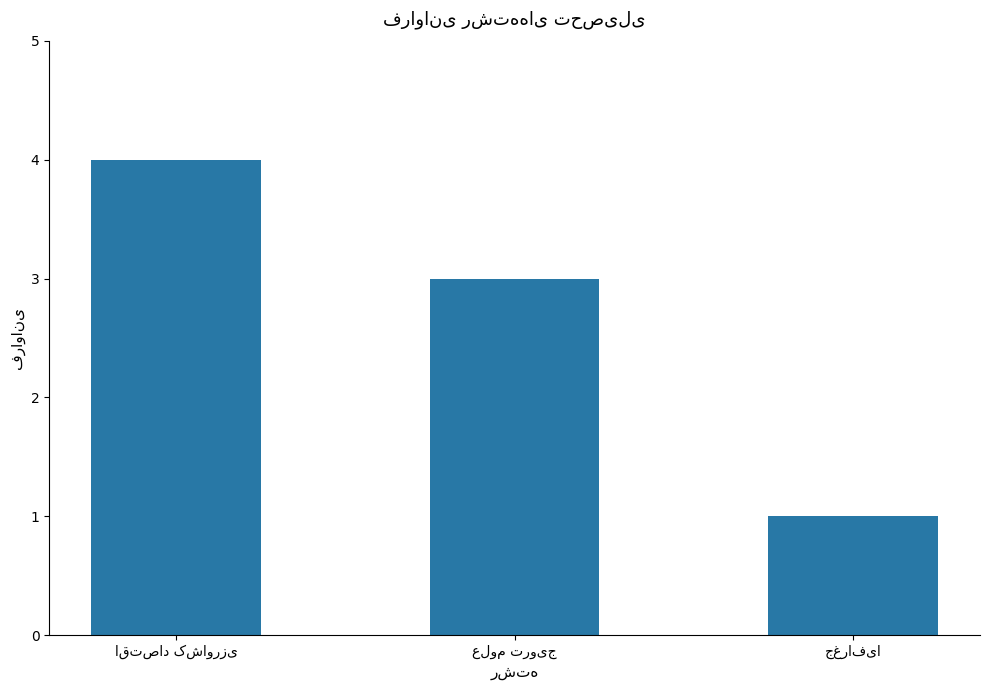

What is the difference between the maximum and minimum values?

3